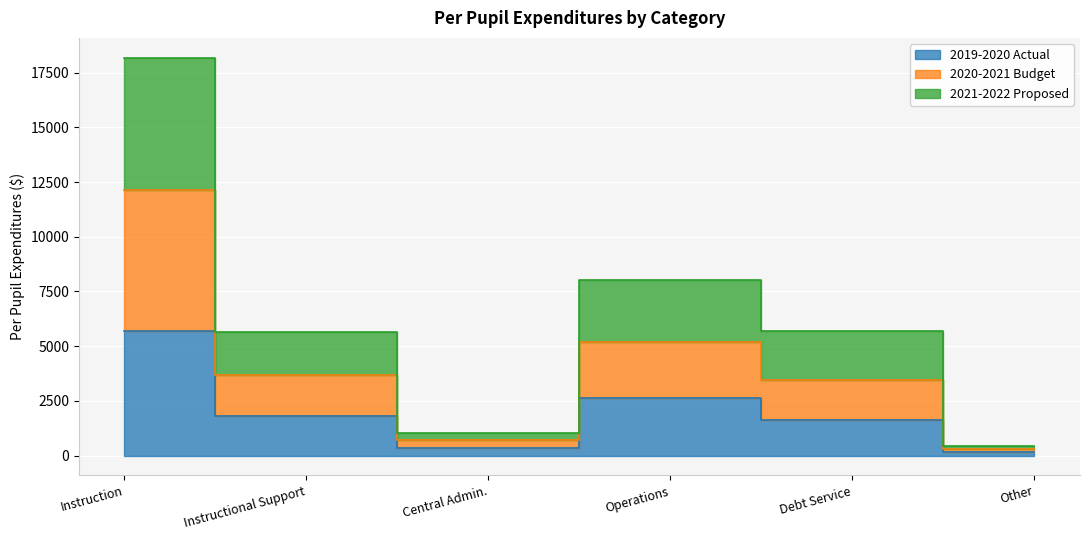

Which has a higher value, Central Admin. or Operations?

Operations